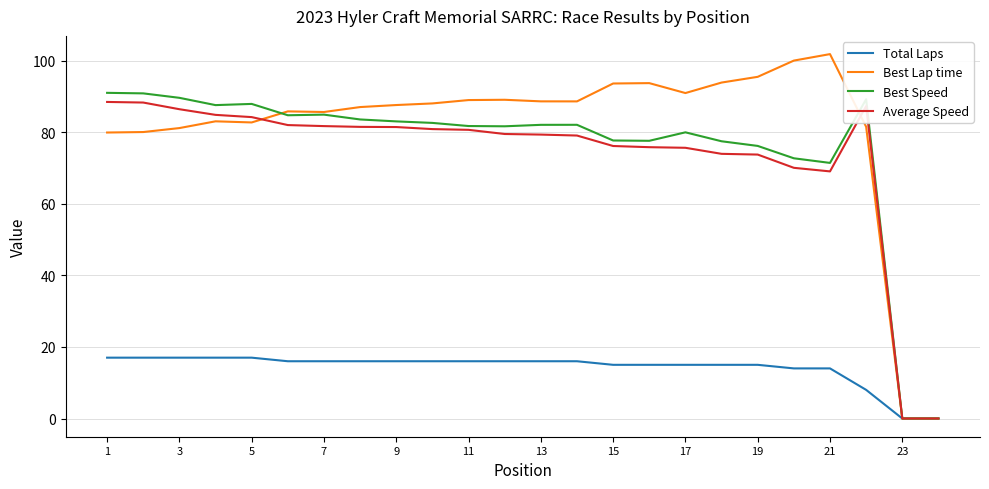

Which series has the largest total across all categories?

Best Lap time